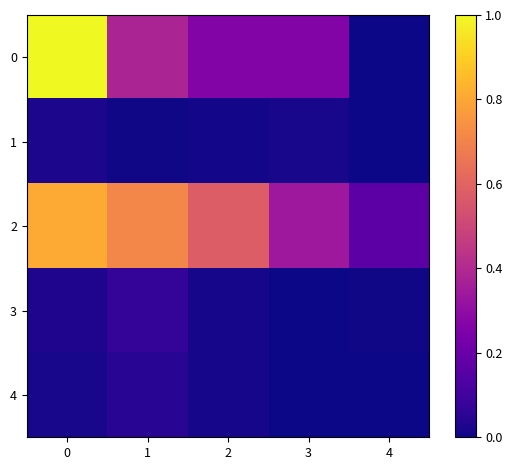

Which series has the largest total across all categories?

2